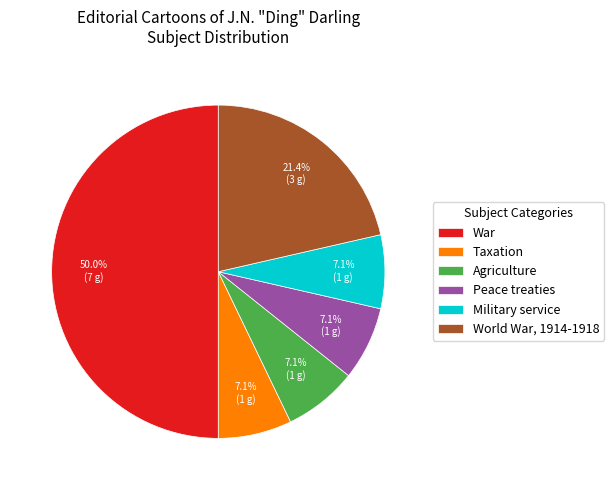

To the nearest percent, what is the difference between the largest and smallest slice percentages?

43%